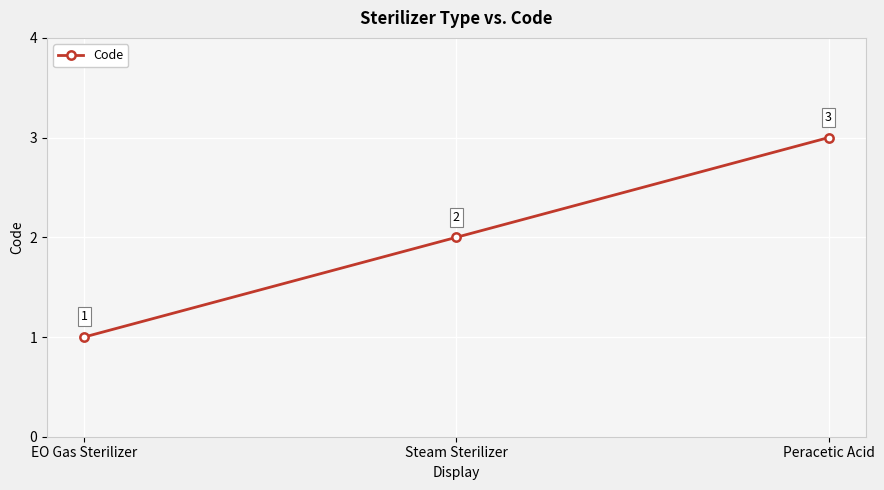

True or false: the data shows 1 at Steam Sterilizer.

False